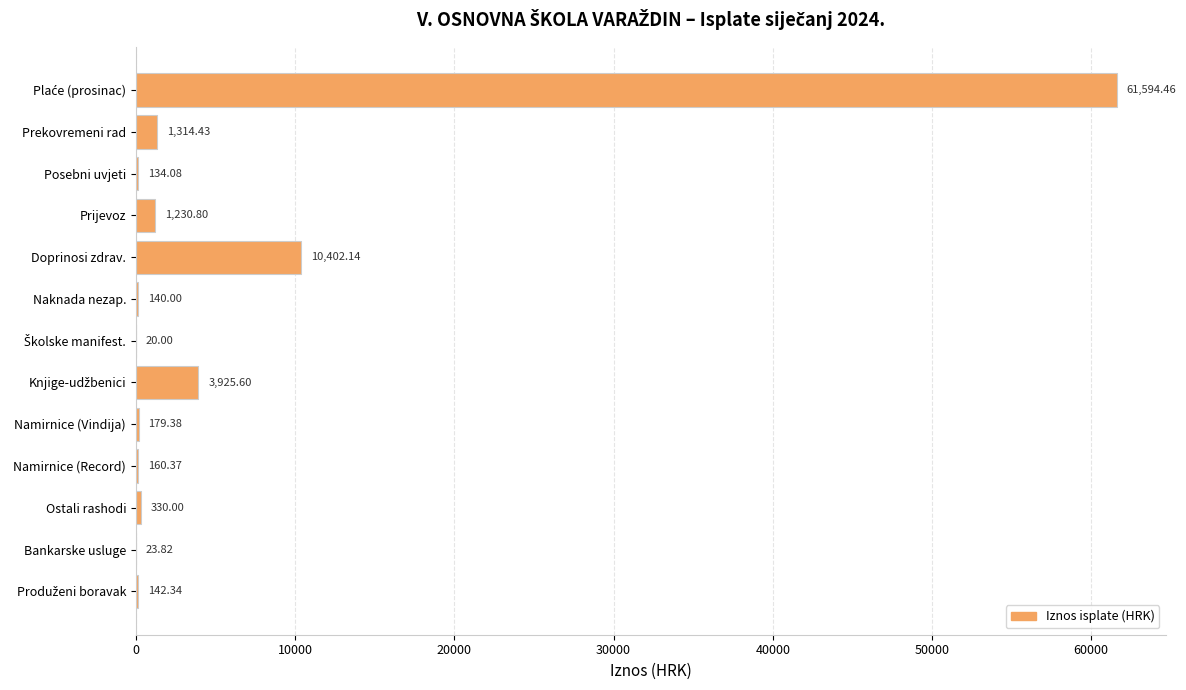

What is the ratio of the value at Namirnice (Vindija) to the value at Bankarske usluge?

7.5